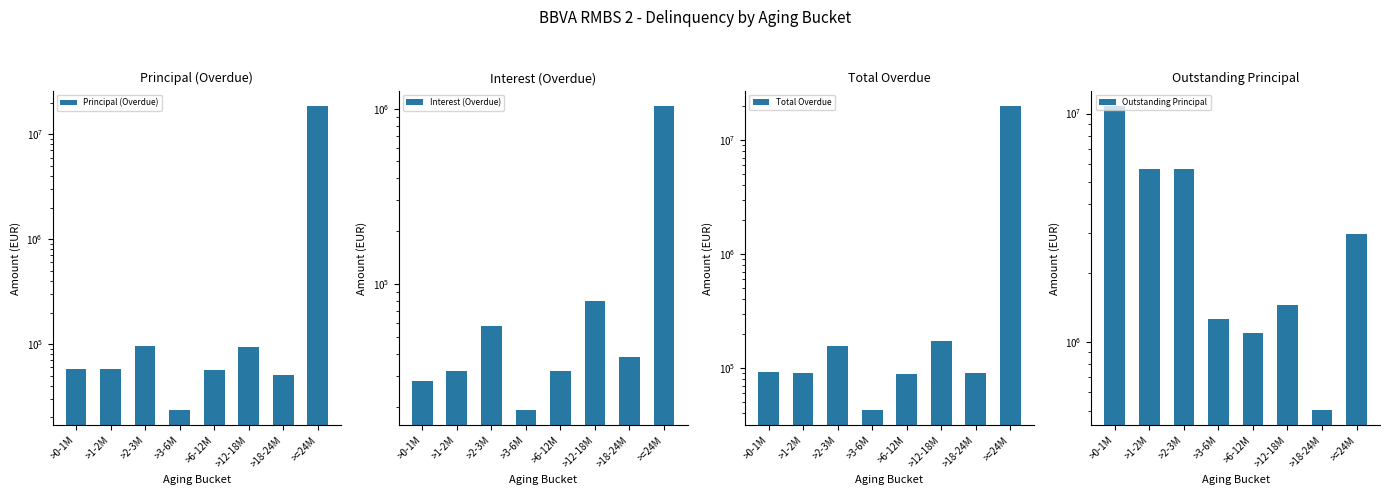

What is the difference between the maximum and second lowest values in the Total Overdue series?

19892027.7